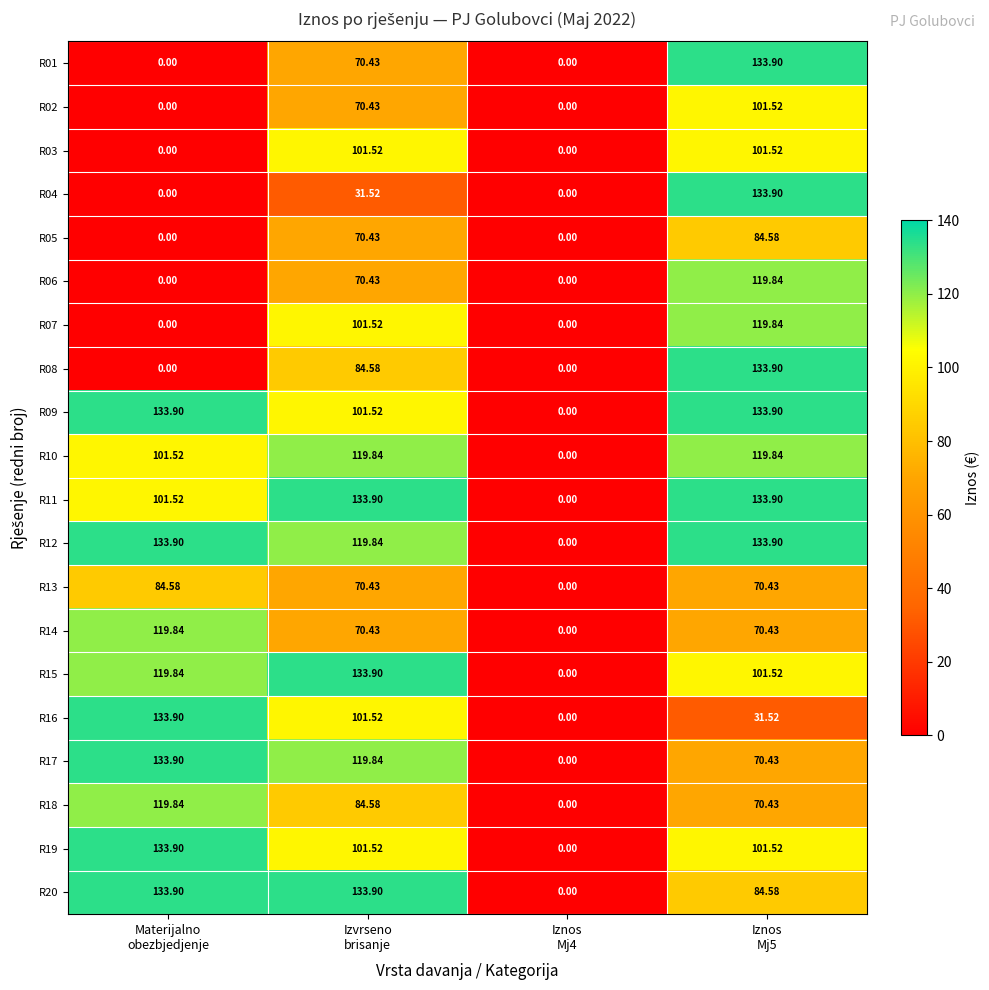

How many series are shown in this chart?

20